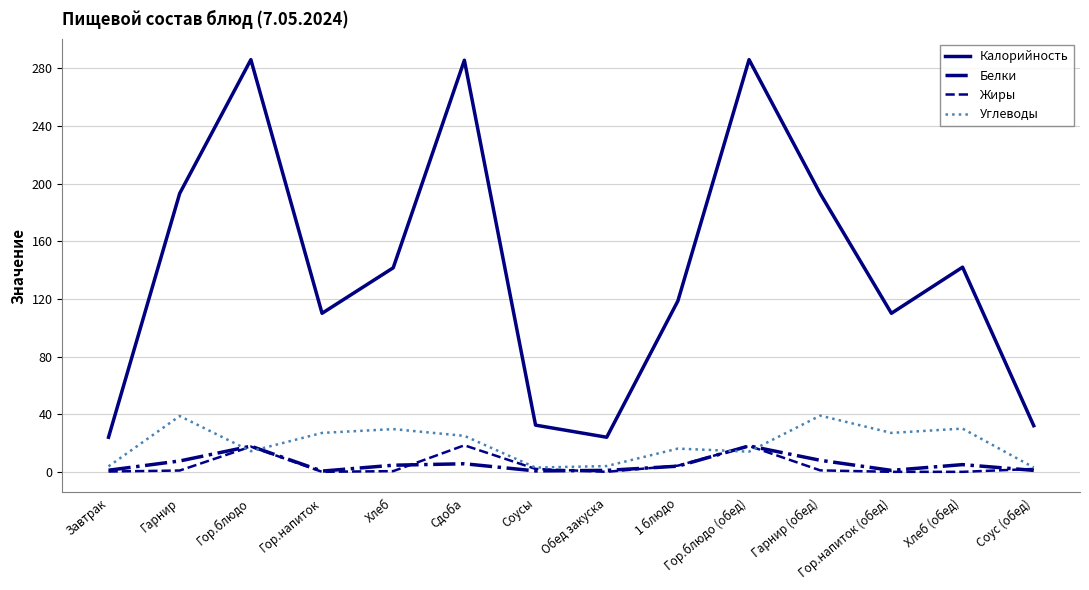

Which series has the largest total across all categories?

Калорийность